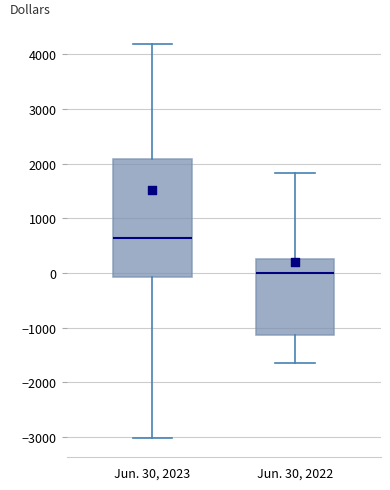

Which box is the tallest, from its lower edge to its upper edge?

Jun. 30, 2023